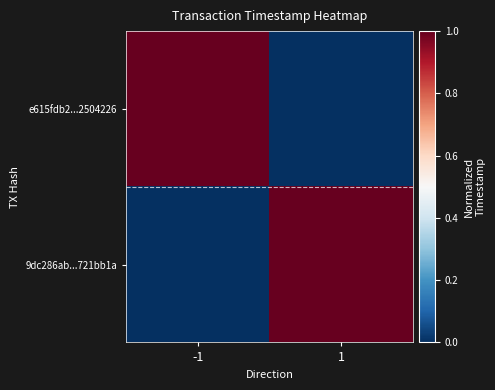

Which series has the largest range (max minus min)?

e615fdb2...2504226